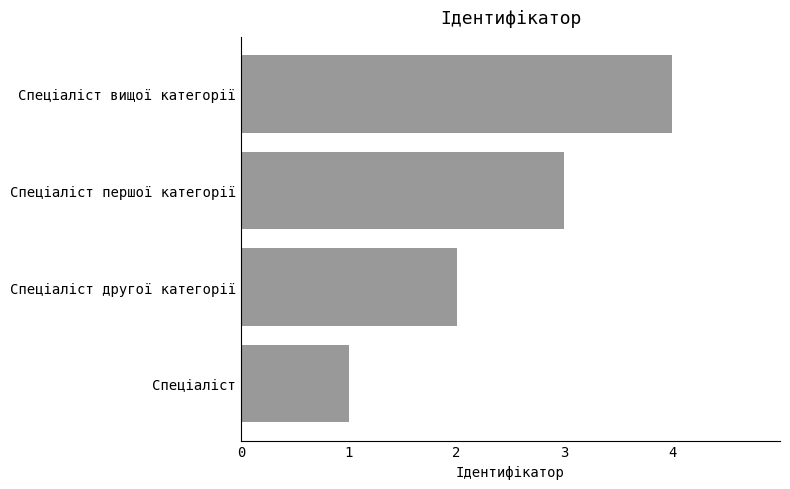

What is the greatest value displayed?

4